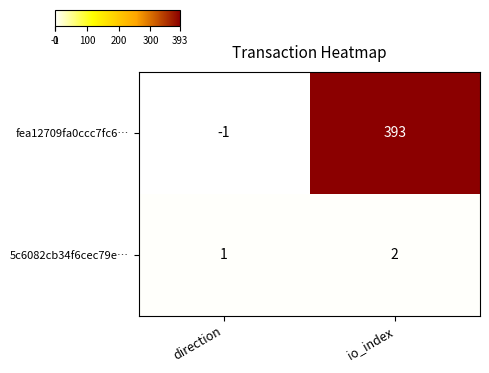

Reading left to right, transcribe all the data shown in this chart.

fea12709fa0ccc7fc6…: -1	393
5c6082cb34f6cec79e…: 1	2